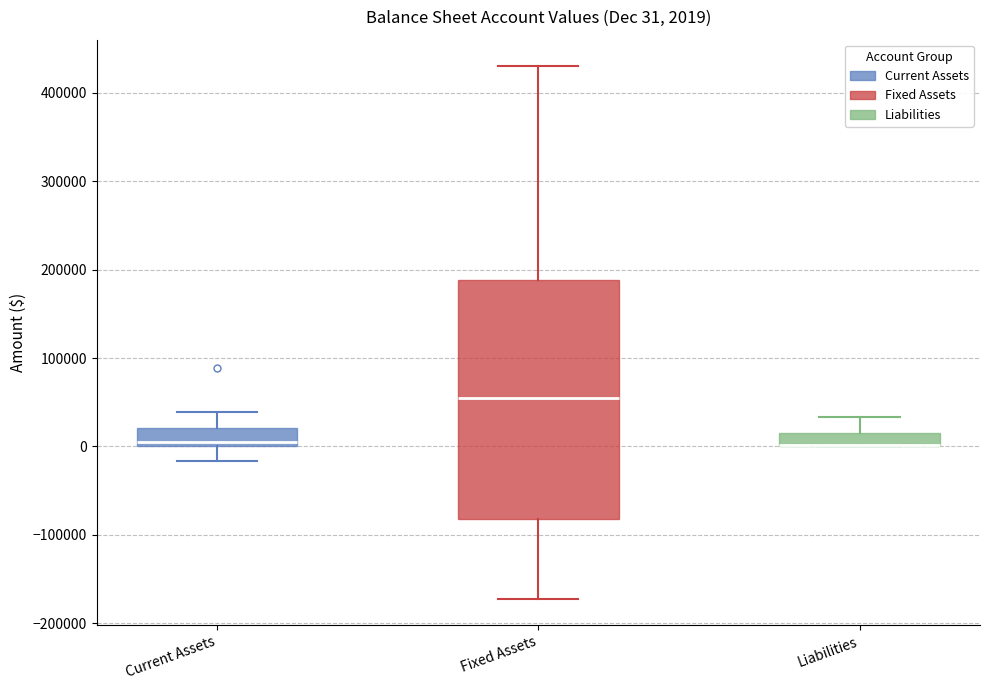

Which box is the tallest, from its lower edge to its upper edge?

Fixed Assets